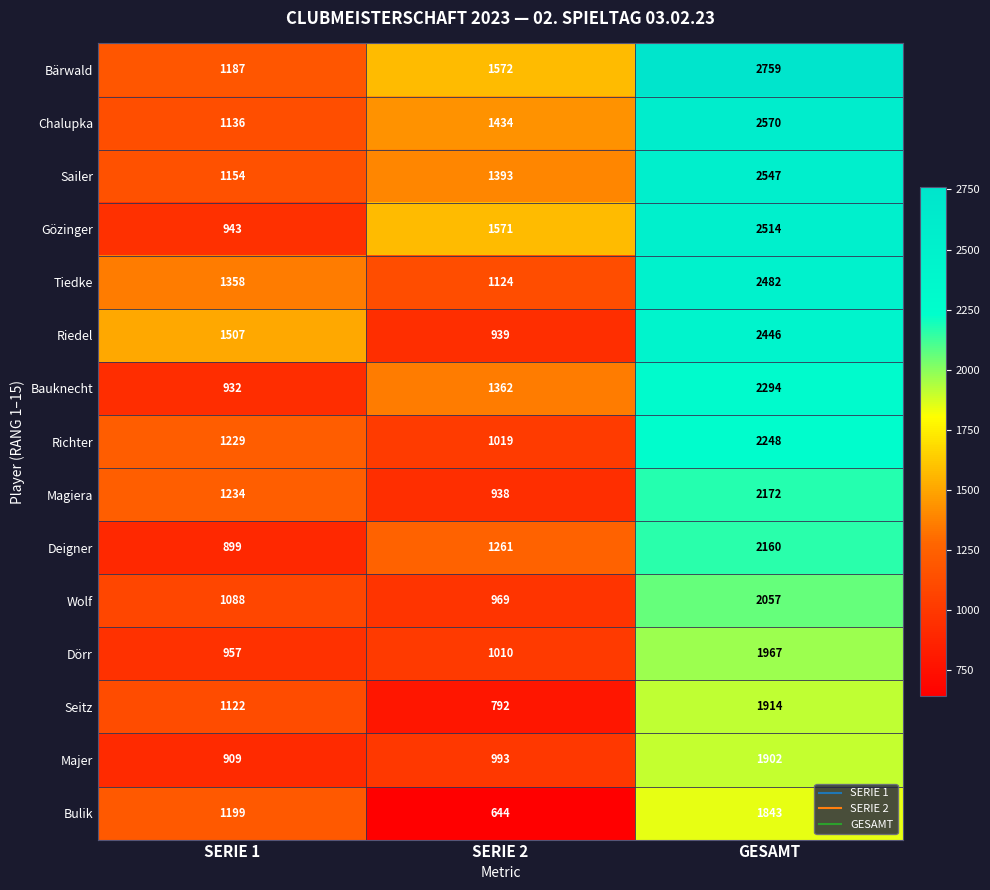

The value of Dörr at GESAMT is 699. True or false?

False